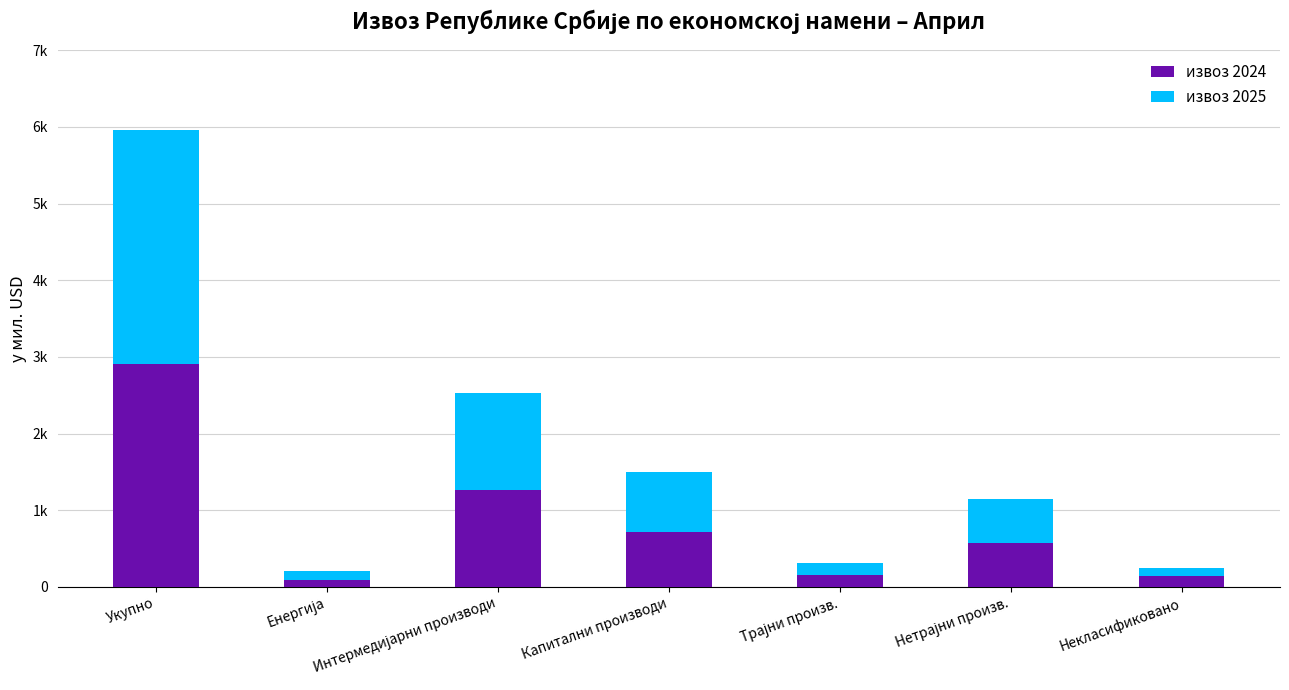

Rank the categories by извоз 2024 value from highest to lowest.

Укупно, Интермедијарни производи, Капитални производи, Нетрајни произв., Трајни произв., Некласификовано, Енергија